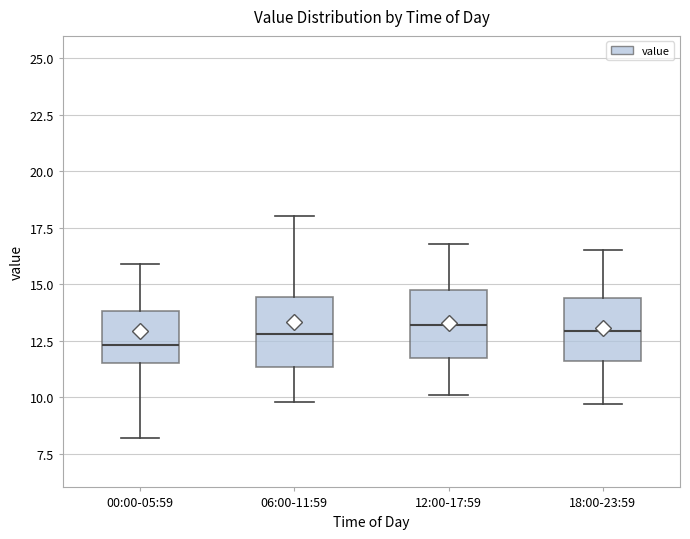

Reading left to right, transcribe this box plot: for each box, give where its median line is, the range the box spans, and where its two whiskers end, as read against the y-axis. The values are not printed on the chart, so give them approximately, as read against the axis.

00:00-05:59: median 12.5, box 11.5 to 14.0, whiskers 8.0 to 16.0
06:00-11:59: median 13.0, box 11.5 to 14.5, whiskers 10.0 to 18.0
12:00-17:59: median 13.0, box 11.5 to 15.0, whiskers 10.0 to 17.0
18:00-23:59: median 13.0, box 11.5 to 14.5, whiskers 9.5 to 16.5